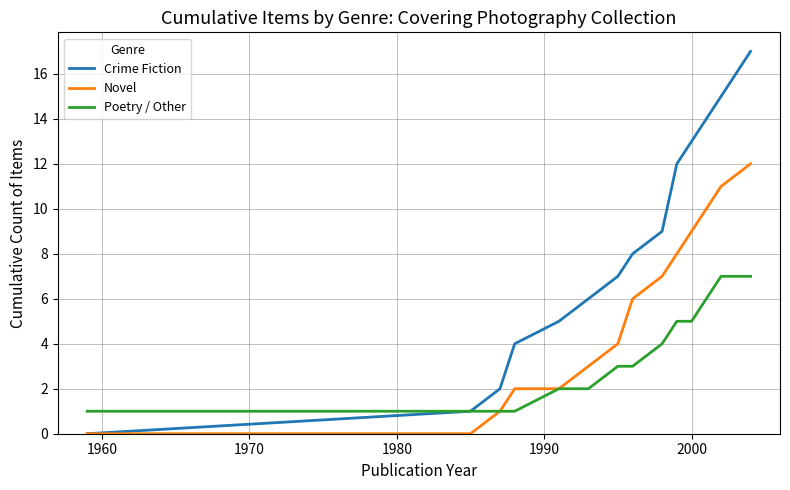

List the series in order of their overall mean, highest first.

Crime Fiction, Novel, Poetry / Other